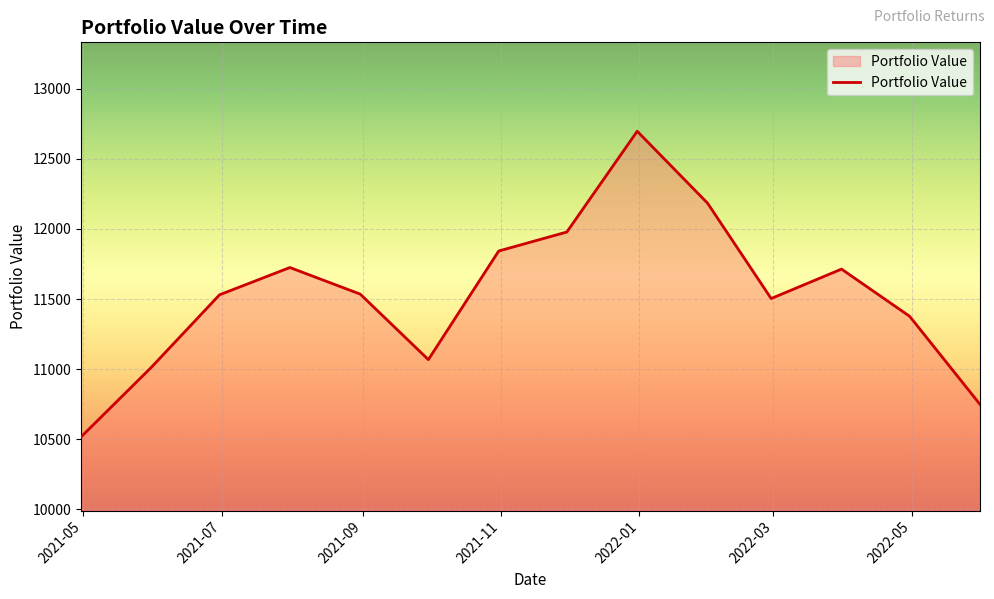

True or false: there are more than 1 points higher than both neighbors.

True